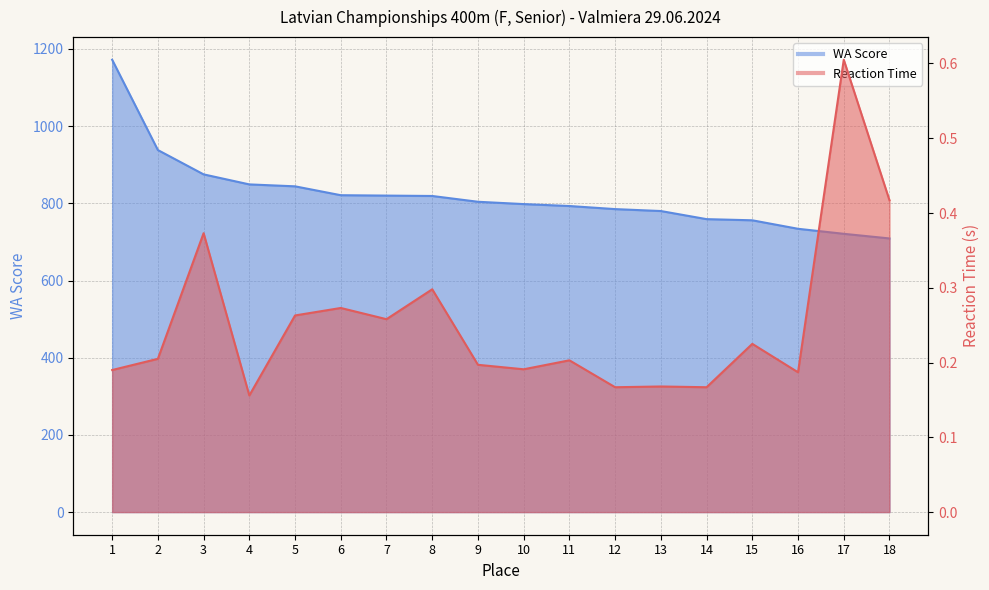

How many values in the WA Score series are below 804?

9